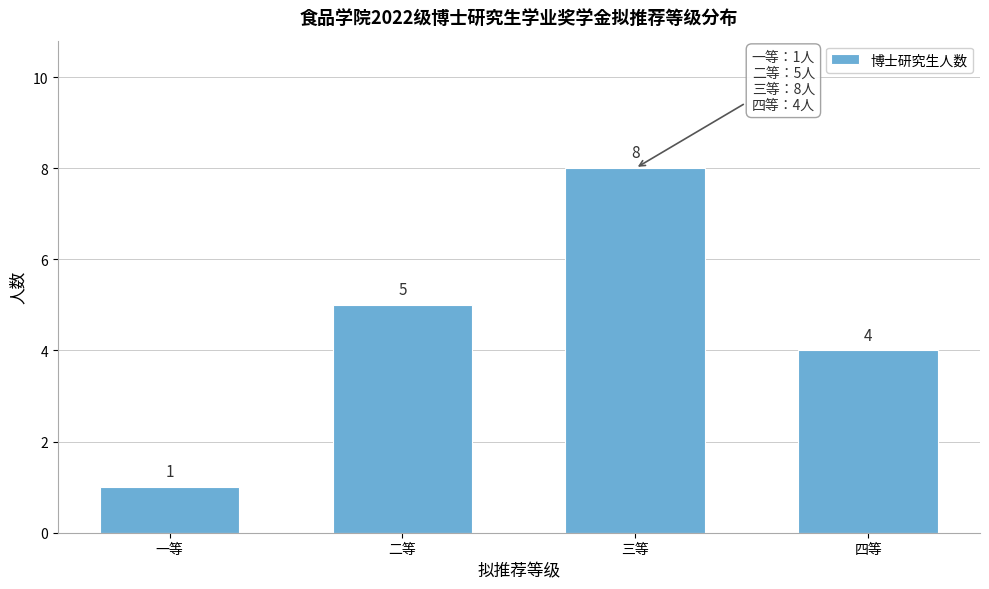

Reading left to right, what are all the values shown in this chart?

一等=1	二等=5	三等=8	四等=4